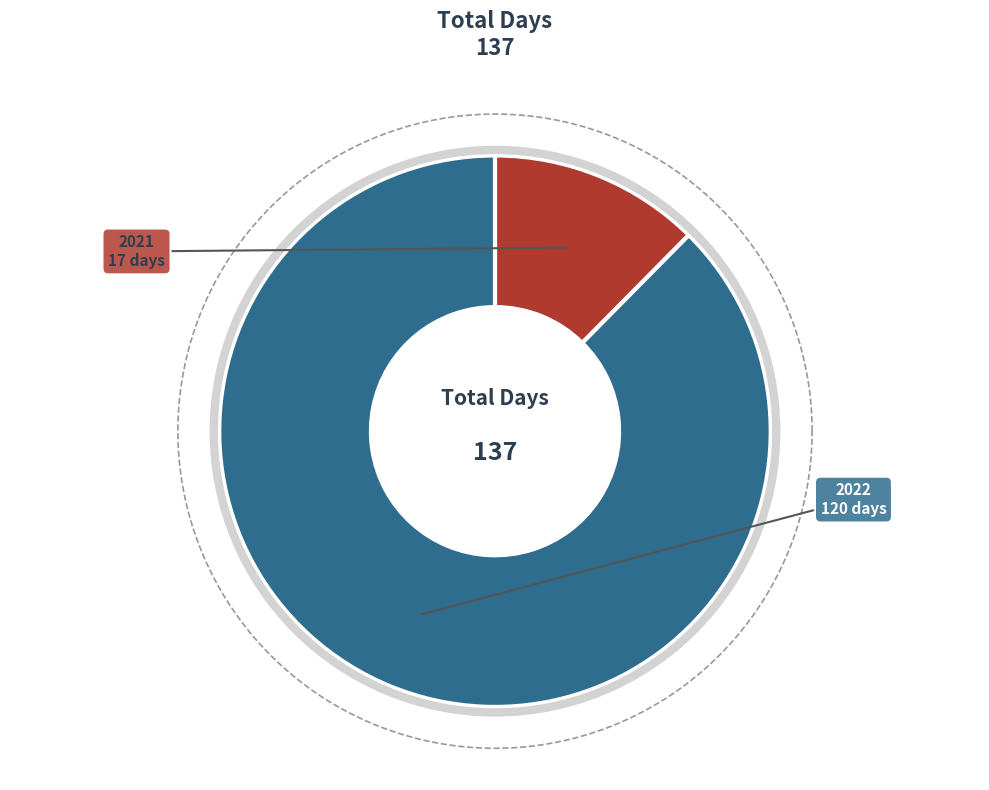

Which slice is the smallest?

2021